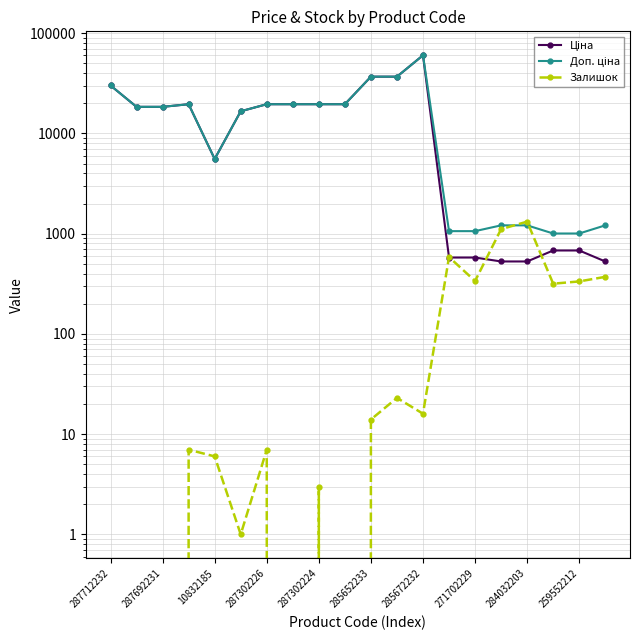

What position from the left is 285652233?

6